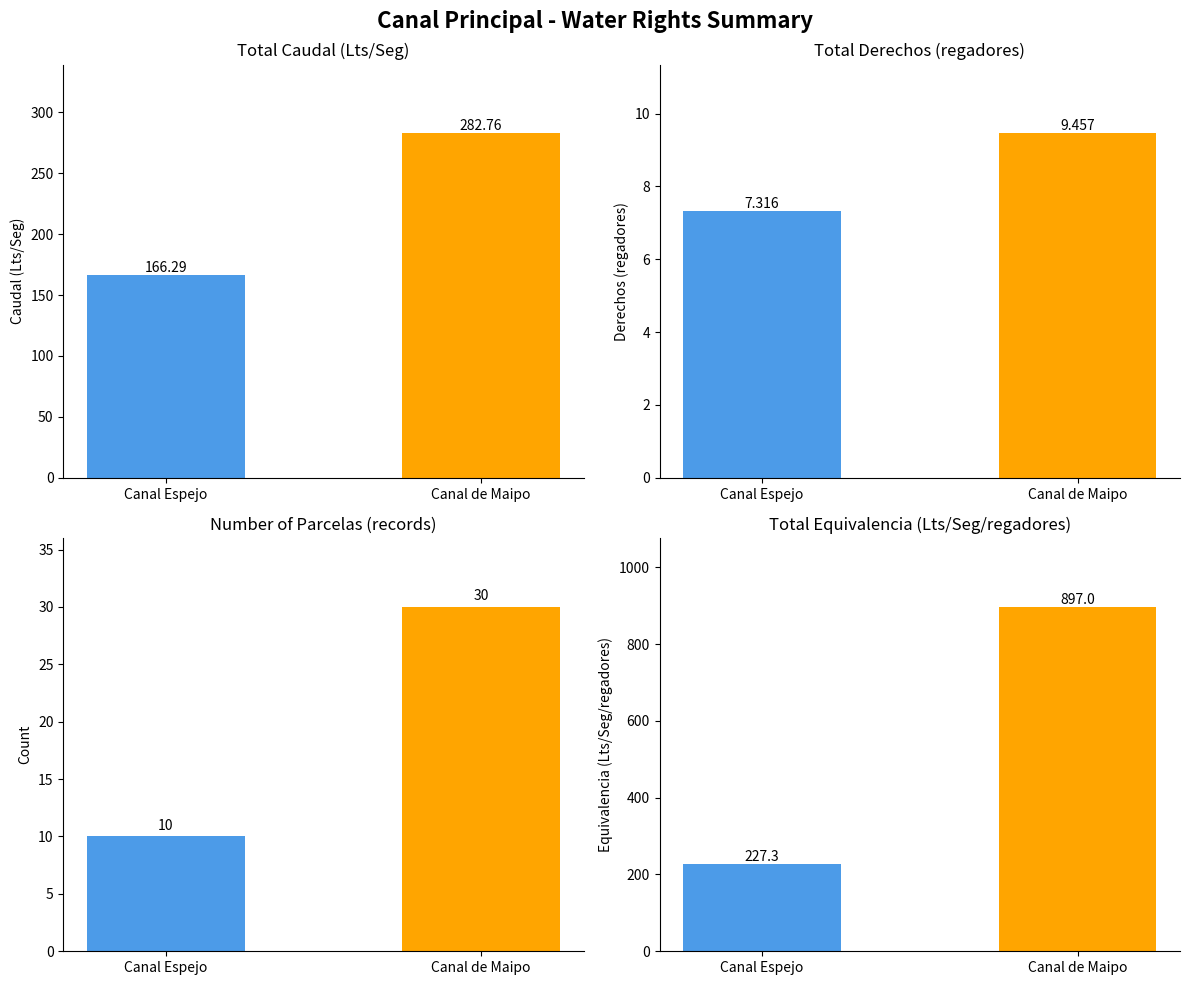

What is the difference between the highest and lowest values at Canal Espejo?

220.0